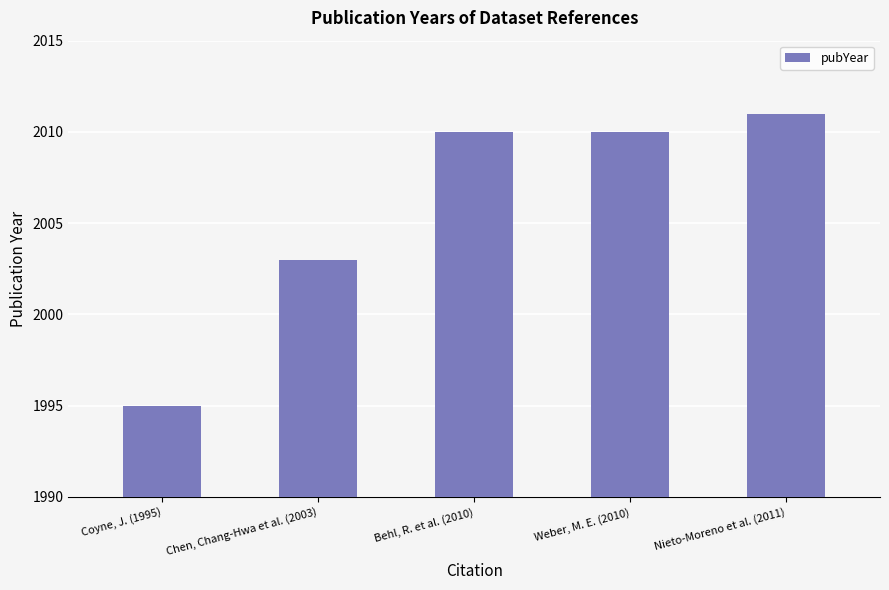

What is the label of the 3rd bar from the left?

Behl, R. et al. (2010)